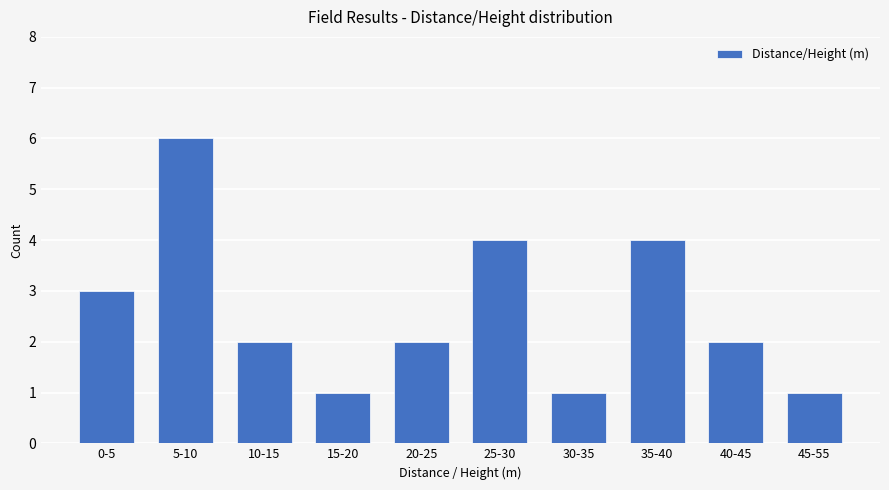

Reading left to right, what are all the values shown in this chart?

3	6	2	1	2	4	1	4	2	1